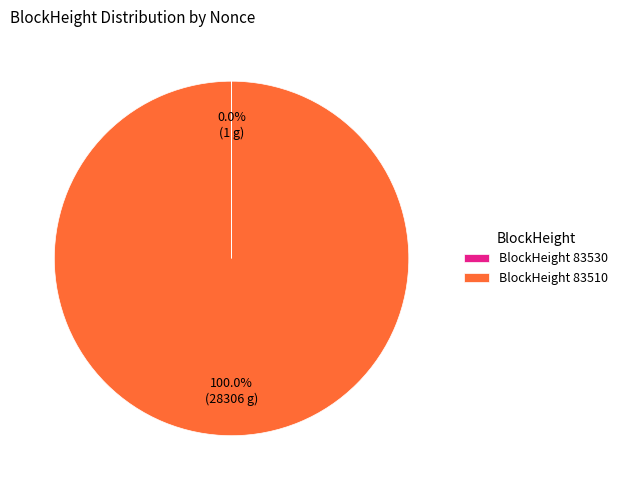

Which slice is the largest?

BlockHeight 83510